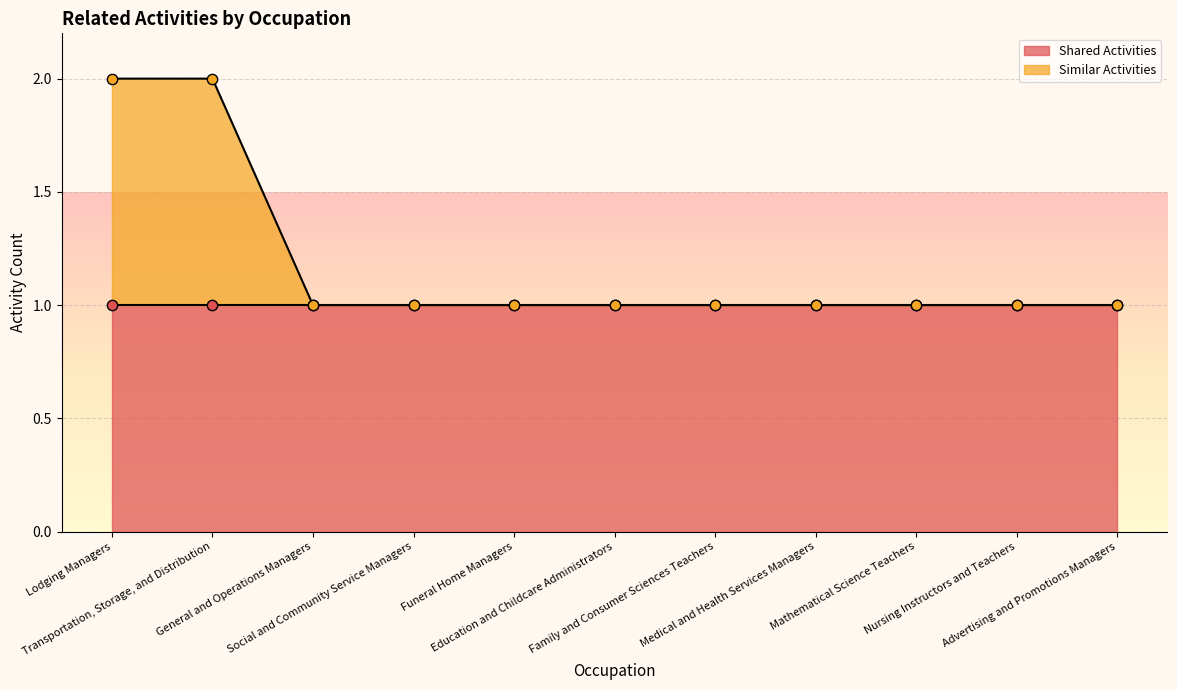

What is the ratio of the value at Mathematical Science Teachers to the value at Medical and Health Services Managers?

1.0